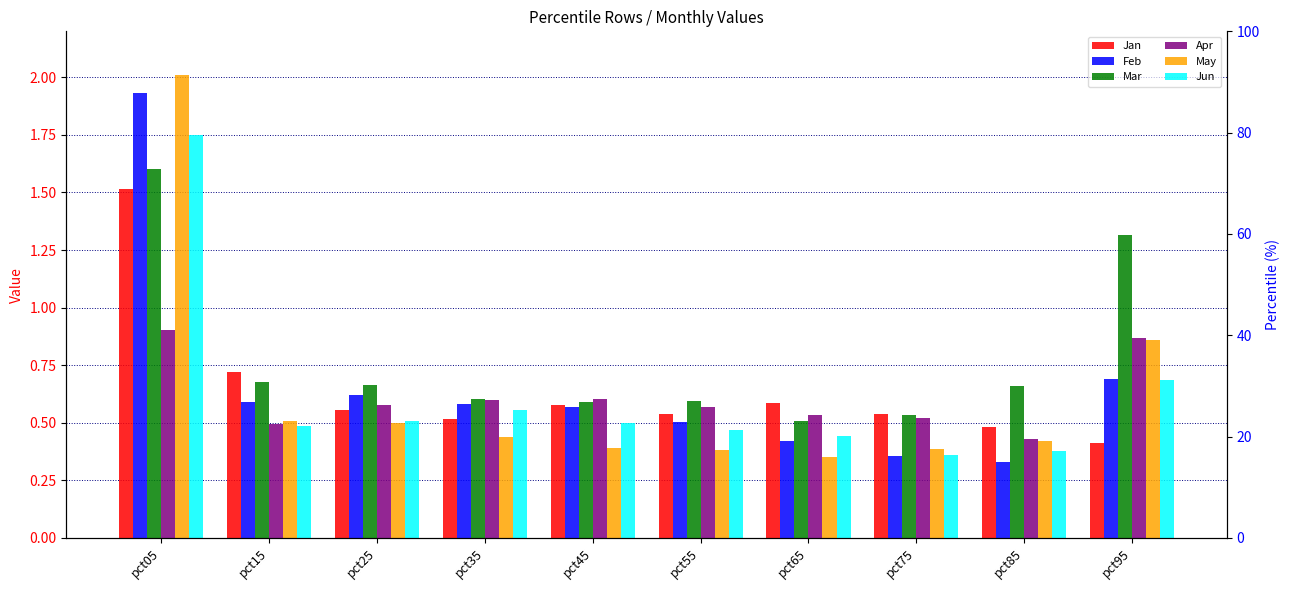

Reading right to left, extract all data points from this chart.

Jan: pct95=0.4	pct85=0.5	pct75=0.5	pct65=0.6	pct55=0.5	pct45=0.6	pct35=0.5	pct25=0.6	pct15=0.7	pct05=1.5
Feb: pct95=0.7	pct85=0.3	pct75=0.4	pct65=0.4	pct55=0.5	pct45=0.6	pct35=0.6	pct25=0.6	pct15=0.6	pct05=1.9
Mar: pct95=1.3	pct85=0.7	pct75=0.5	pct65=0.5	pct55=0.6	pct45=0.6	pct35=0.6	pct25=0.7	pct15=0.7	pct05=1.6
Apr: pct95=0.9	pct85=0.4	pct75=0.5	pct65=0.5	pct55=0.6	pct45=0.6	pct35=0.6	pct25=0.6	pct15=0.5	pct05=0.9
May: pct95=0.9	pct85=0.4	pct75=0.4	pct65=0.4	pct55=0.4	pct45=0.4	pct35=0.4	pct25=0.5	pct15=0.5	pct05=2.0
Jun: pct95=0.7	pct85=0.4	pct75=0.4	pct65=0.4	pct55=0.5	pct45=0.5	pct35=0.6	pct25=0.5	pct15=0.5	pct05=1.8